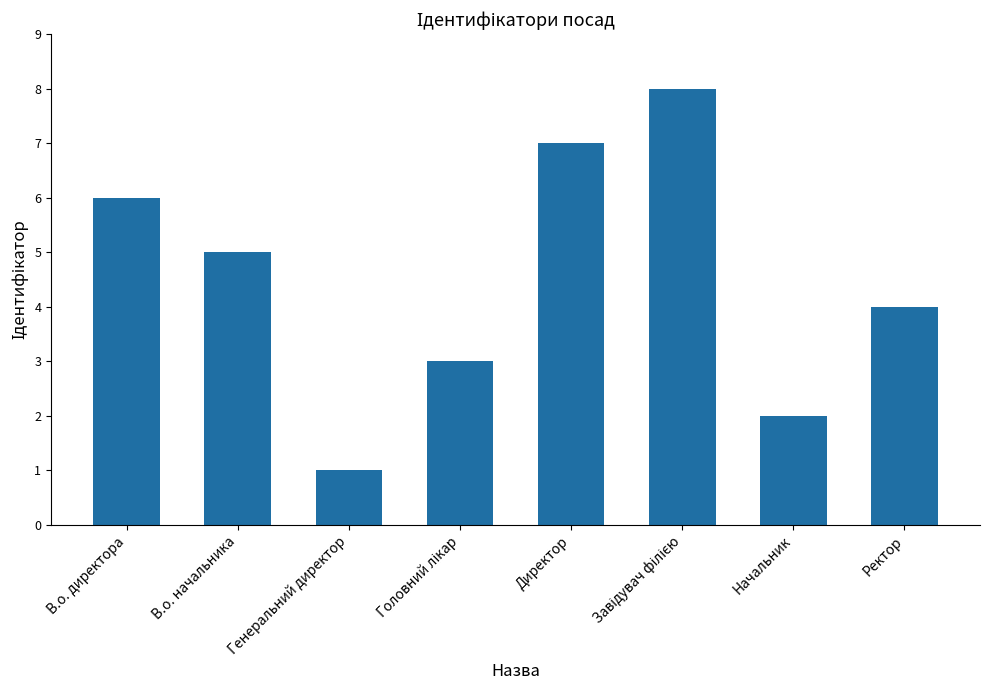

What position from the right is В.о. начальника?

7